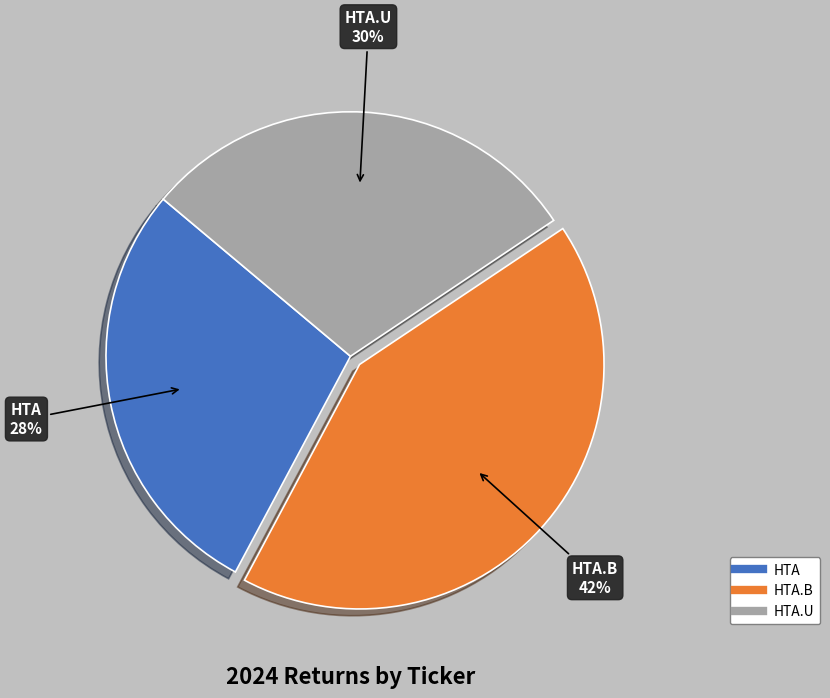

Is there a majority slice in this chart?

No